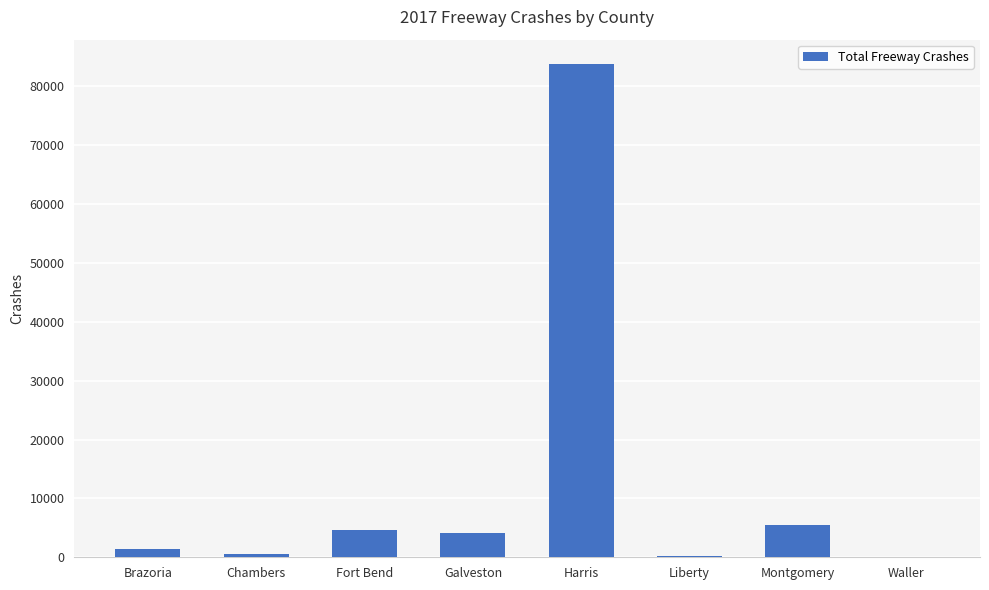

Which has a higher value, Chambers or Montgomery?

Montgomery